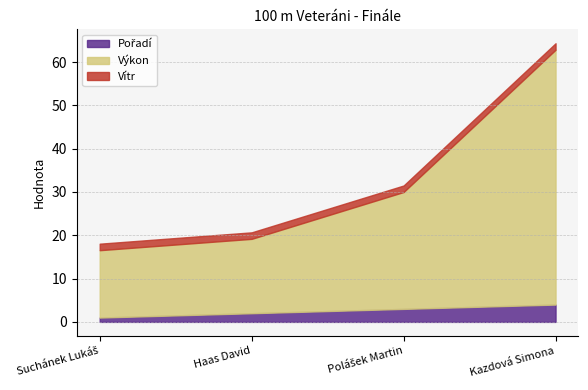

Which series has the largest range (max minus min)?

Výkon